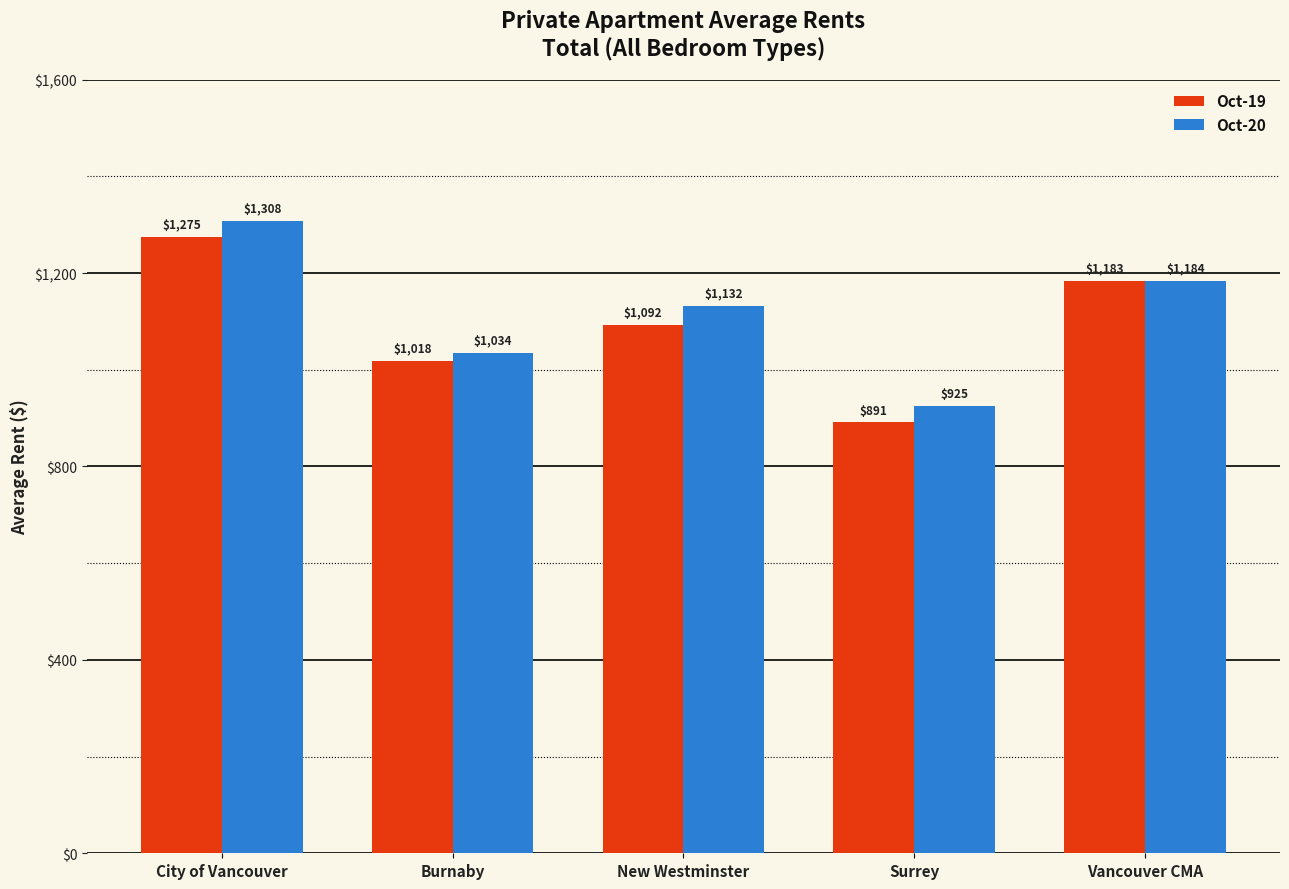

What is the label of the 2nd bar from the right?

Surrey